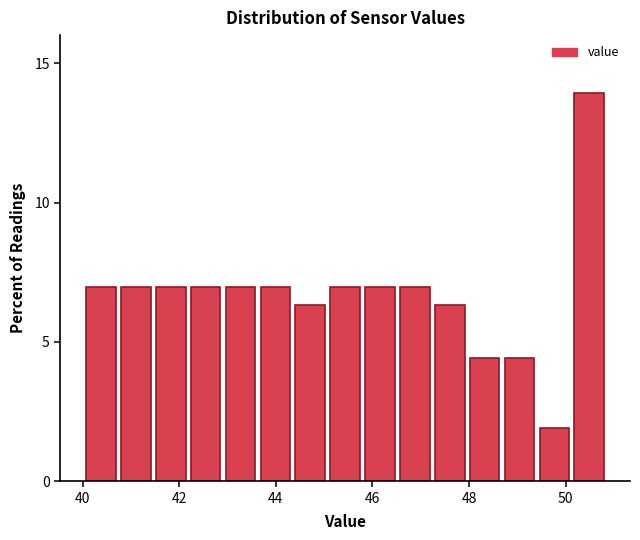

Read against the x-axis, roughly where is the centre of the tallest bar?

50.4